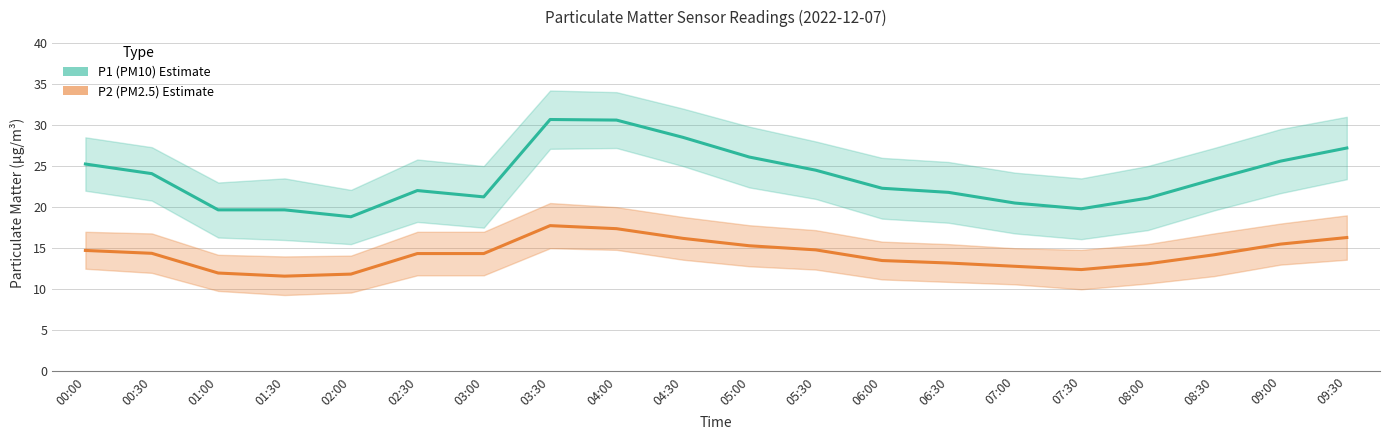

At which category is the sum across all series the highest?

03:30